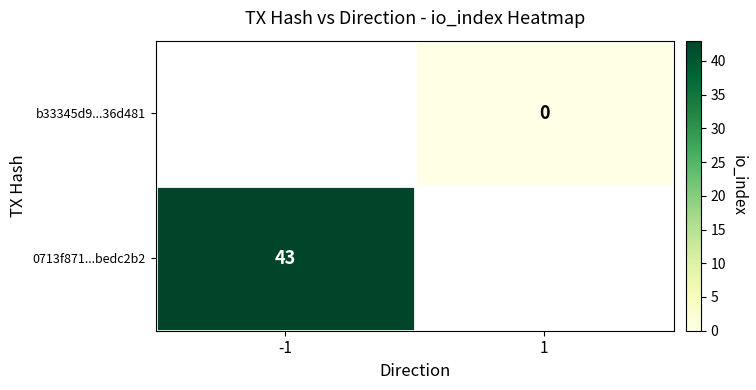

Count the number of categories in the chart.

2